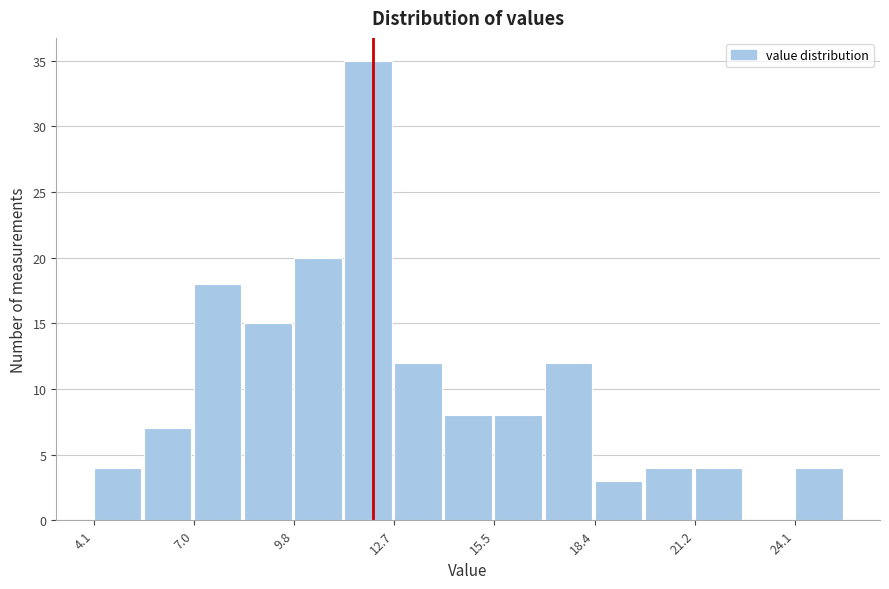

Read against the x-axis, roughly where is the centre of the tallest bar?

12.0